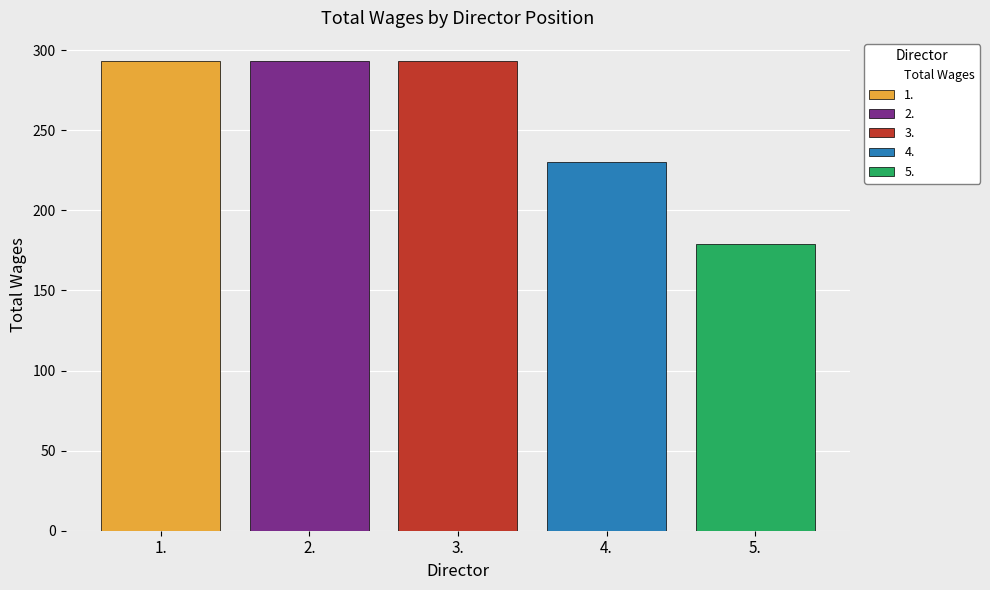

Which series has the widest spread of values?

1.